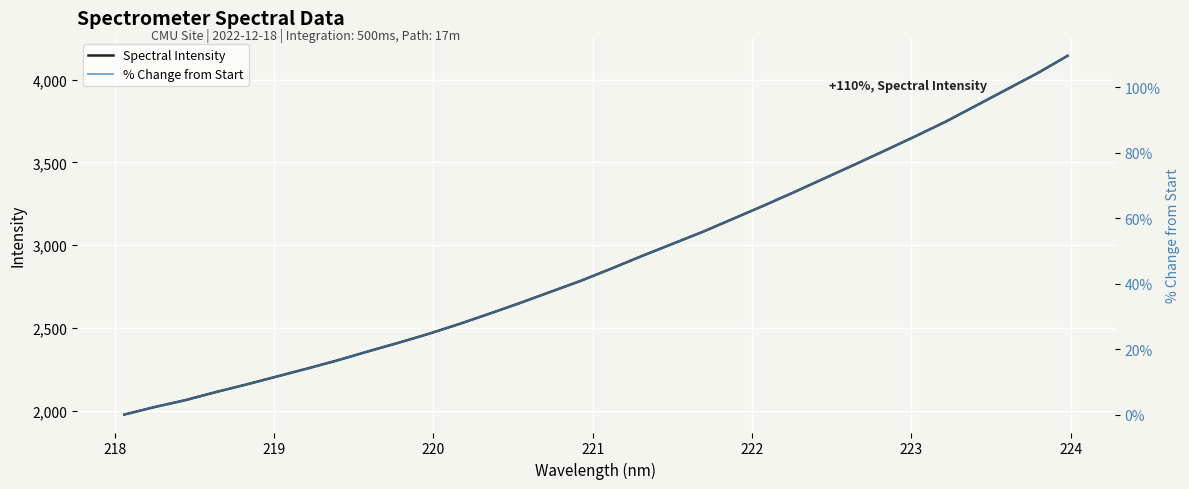

What is the lowest value of the Spectral Intensity series?

1976.6